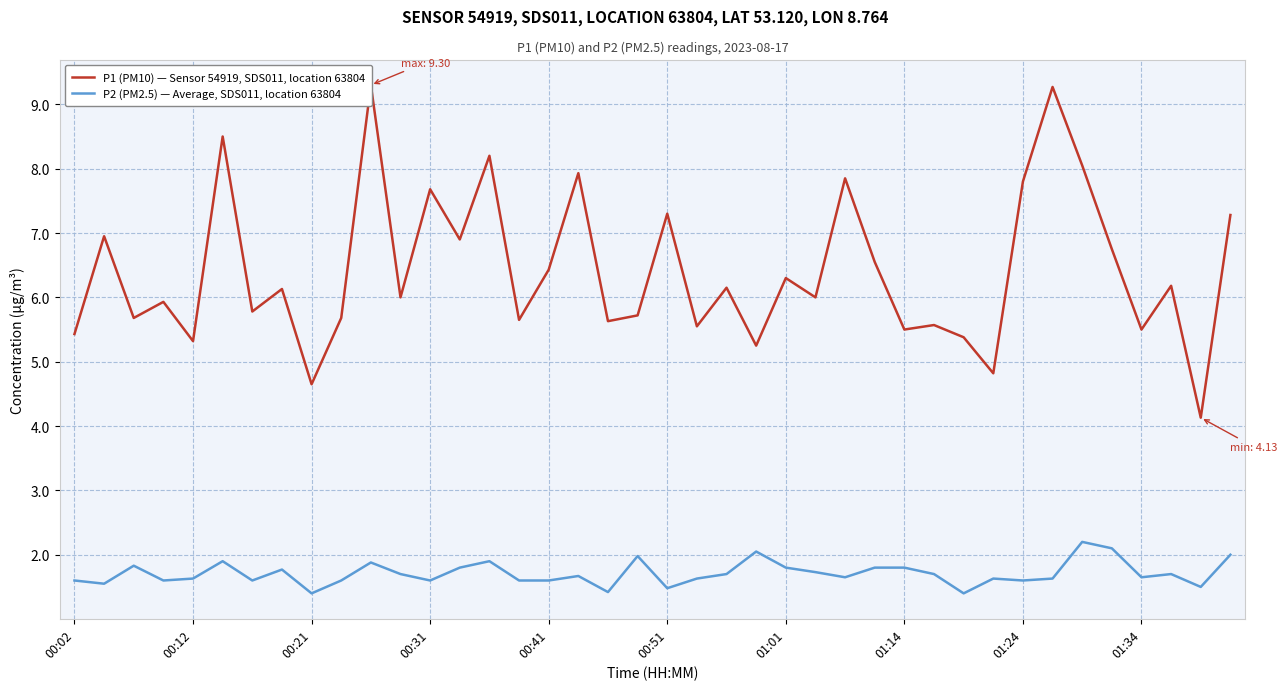

What is the difference between the highest and lowest values at 39?

5.3